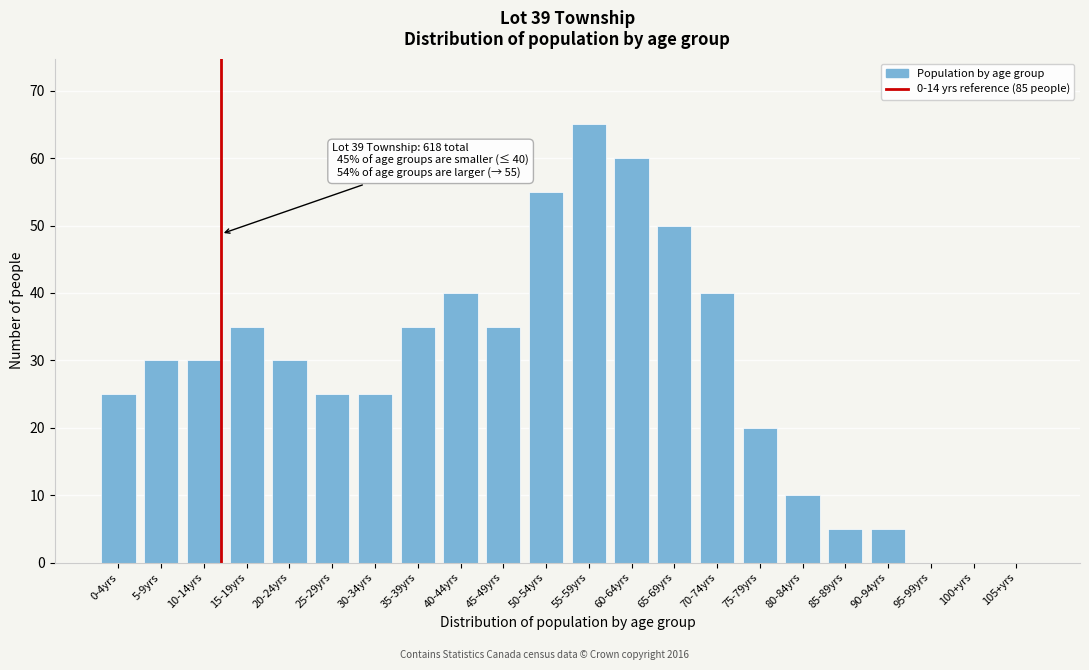

Reading left to right, list all the values displayed in this chart.

0-4yrs=25	5-9yrs=30	10-14yrs=30	15-19yrs=35	20-24yrs=30	25-29yrs=25	30-34yrs=25	35-39yrs=35	40-44yrs=40	45-49yrs=35	50-54yrs=55	55-59yrs=65	60-64yrs=60	65-69yrs=50	70-74yrs=40	75-79yrs=20	80-84yrs=10	85-89yrs=5	90-94yrs=5	95-99yrs=0	100+yrs=0	105+yrs=0